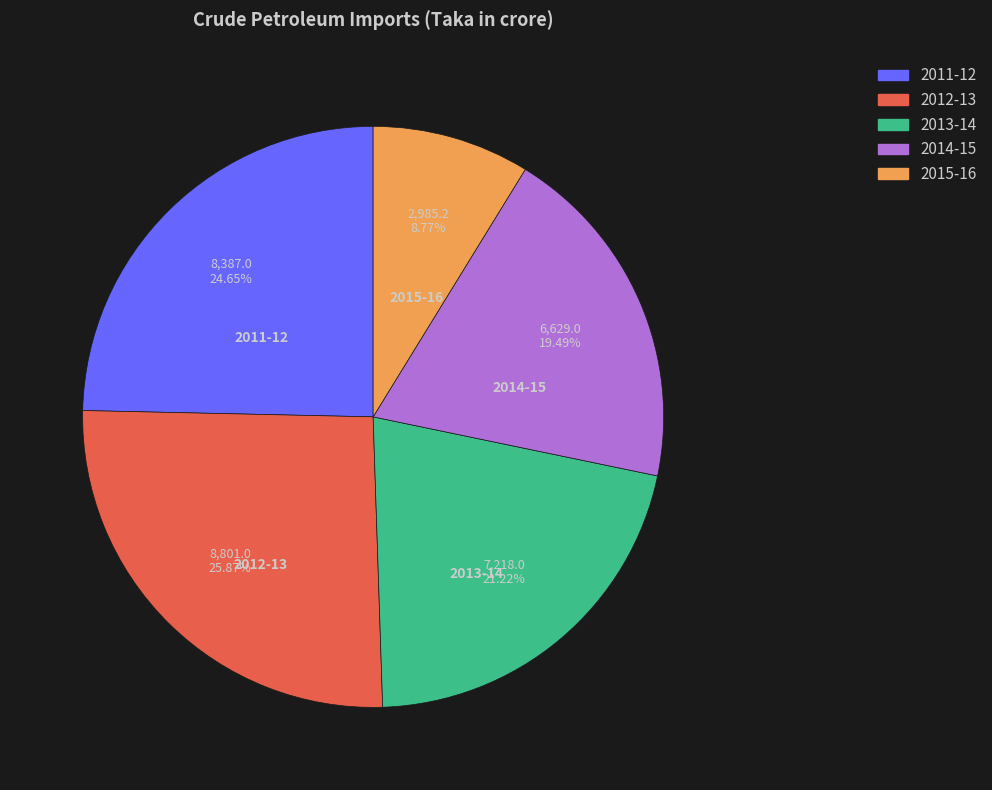

What portion of the pie excludes 2011-12?

75.3%